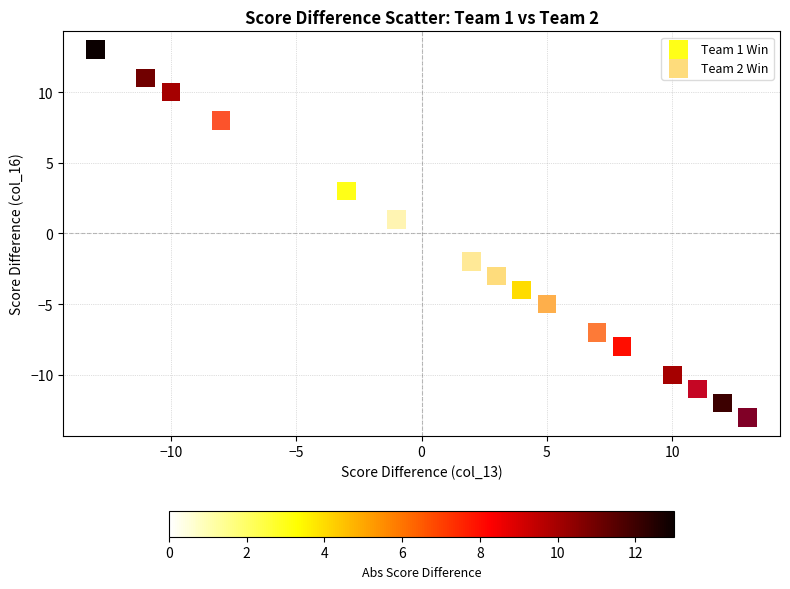

Which series reaches the minimum Y coordinate?

Team 2 Win